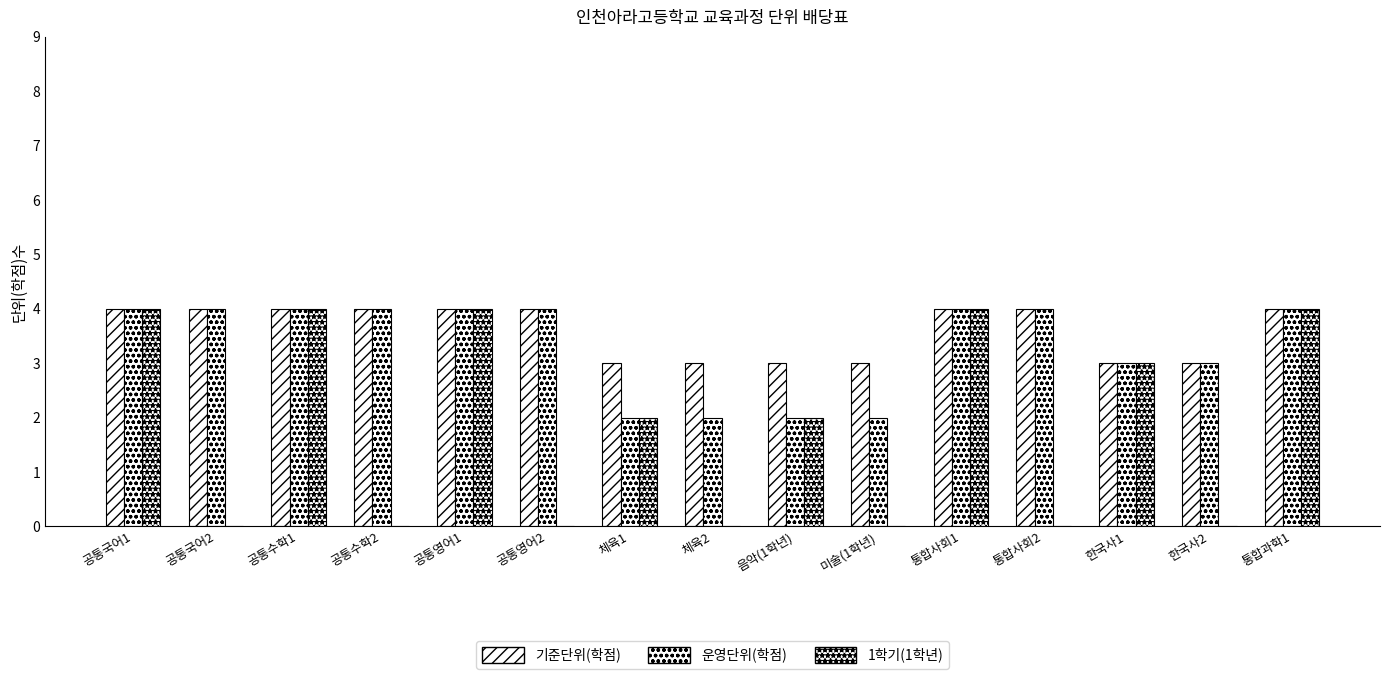

What is the sum of the 운영단위(학점) values at 공통국어2 and 체육1?

6